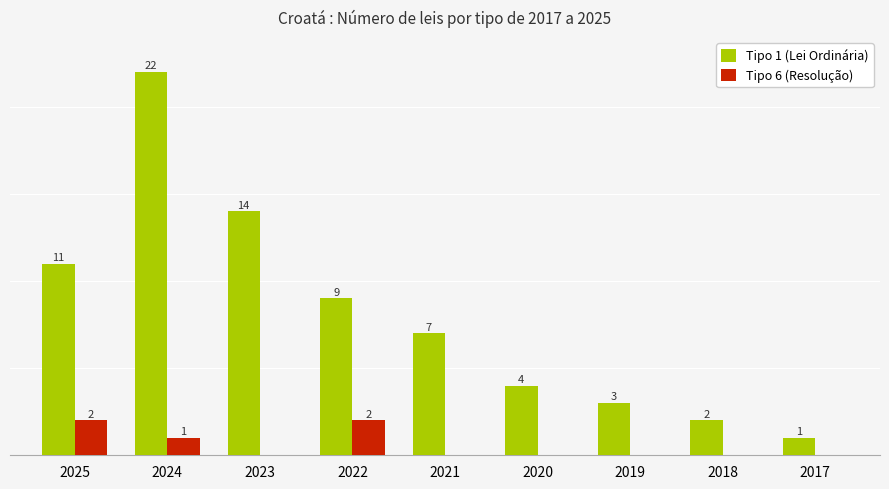

Which series has the largest total across all categories?

Tipo 1 (Lei Ordinária)